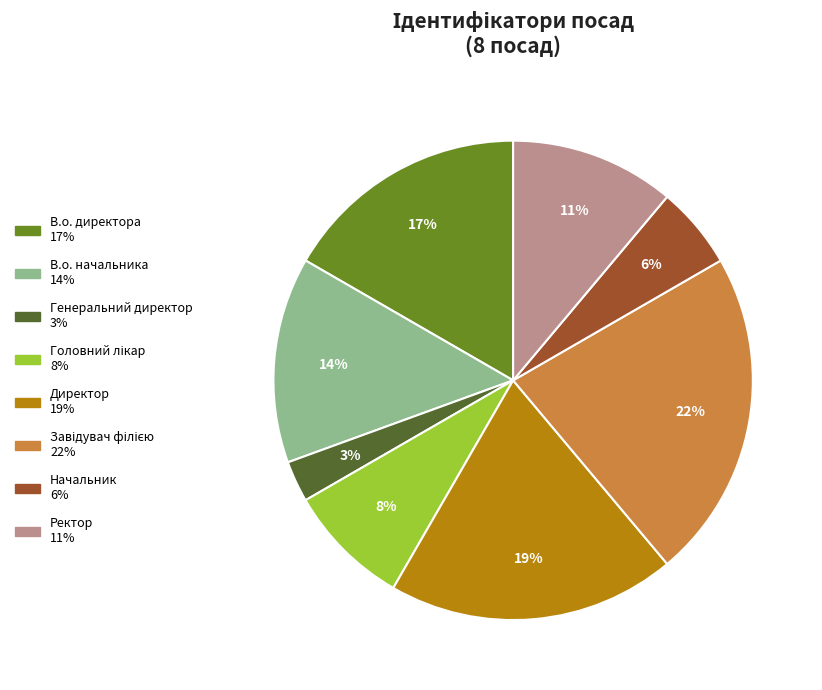

To the nearest percent, what portion does Генеральний директор represent?

3%